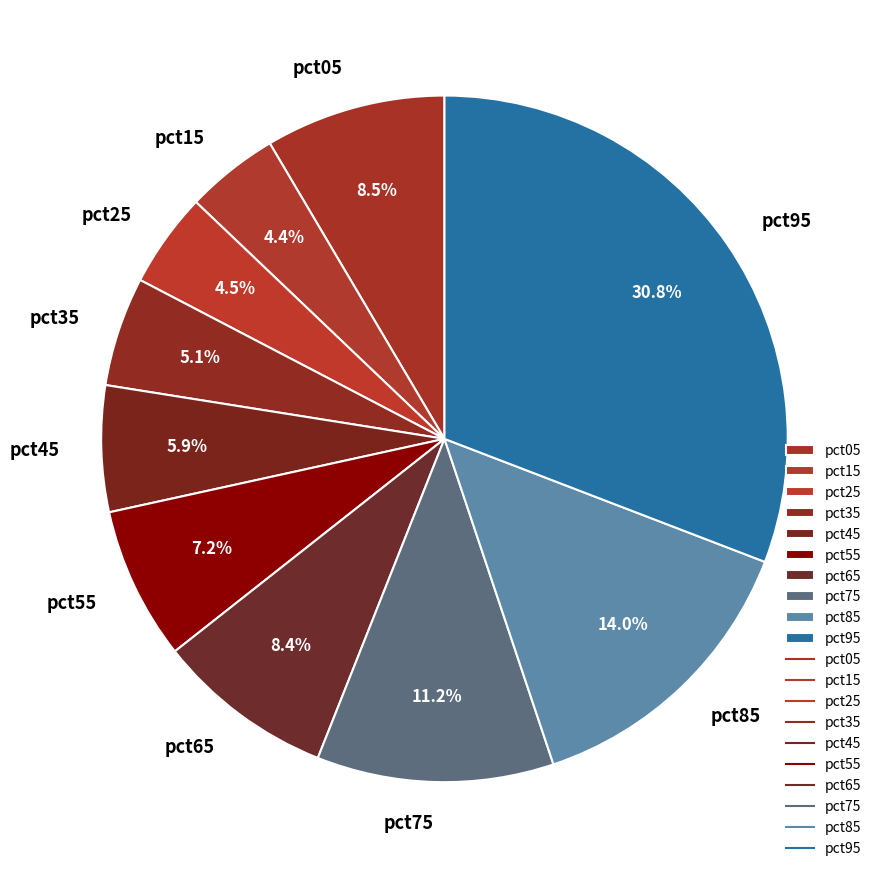

To the nearest percent, what portion does pct95 represent?

31%